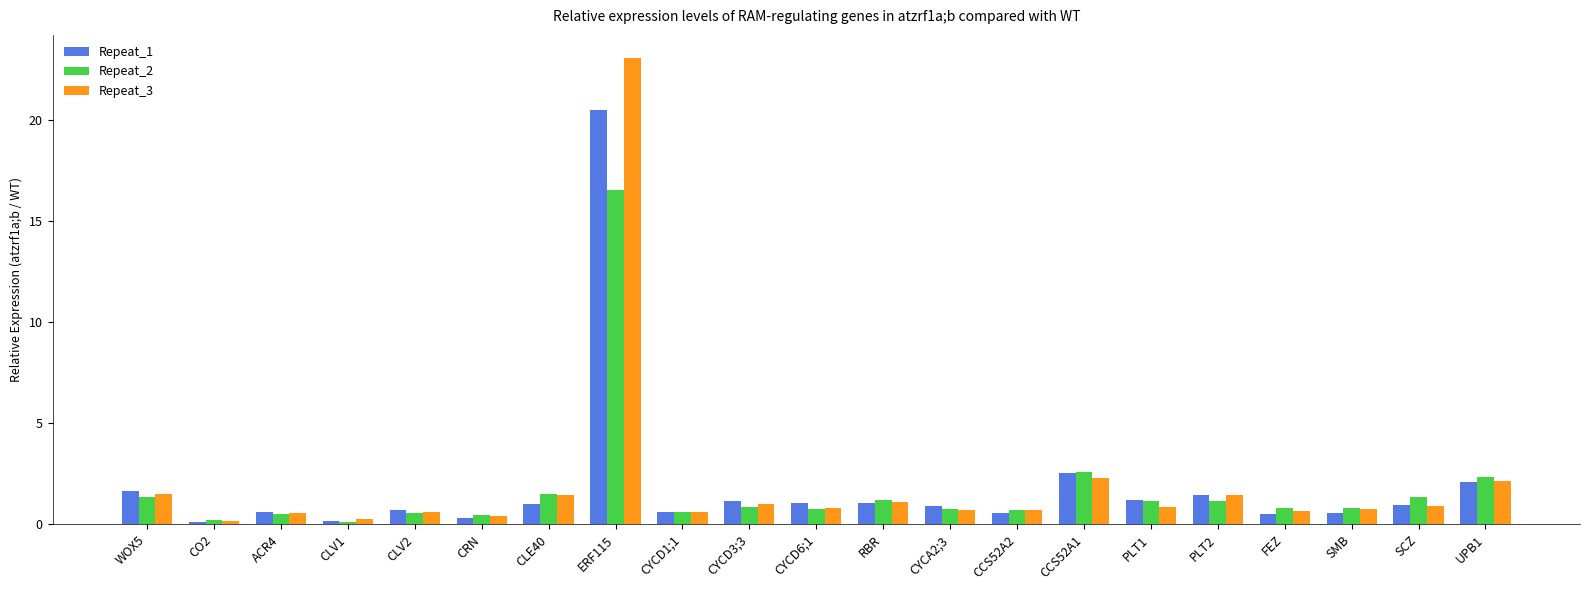

Rank the series by their maximum value, from lowest to highest.

Repeat_2, Repeat_1, Repeat_3